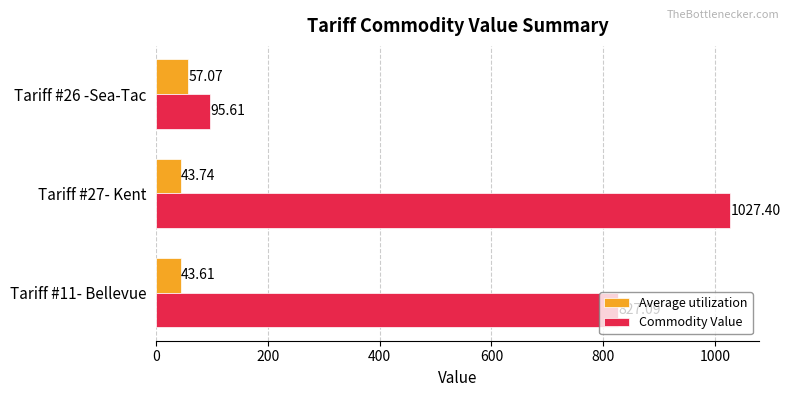

List the labels in order of Average utilization value, smallest first.

Tariff #11- Bellevue, Tariff #27- Kent, Tariff #26 -Sea-Tac